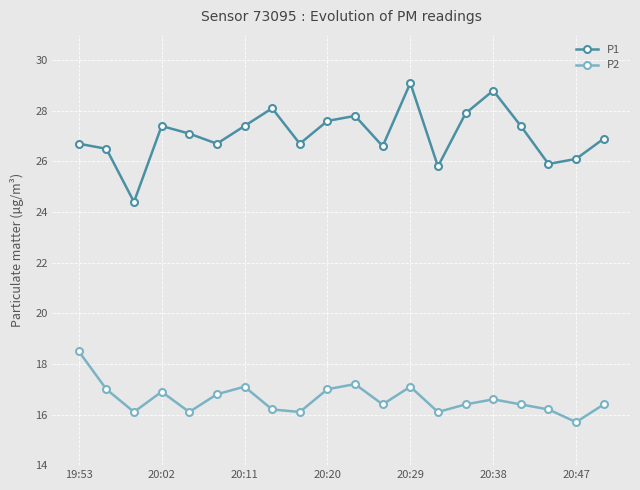

In P1, how many points are lower than both neighbors (excluding endpoints)?

6